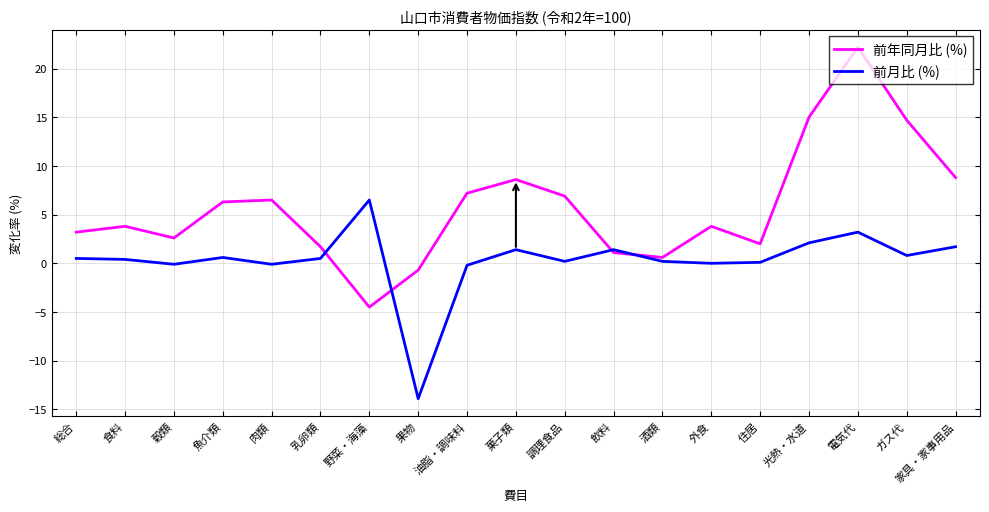

True or false: 前年同月比 (%) has a value of 3.8 at 食料.

True